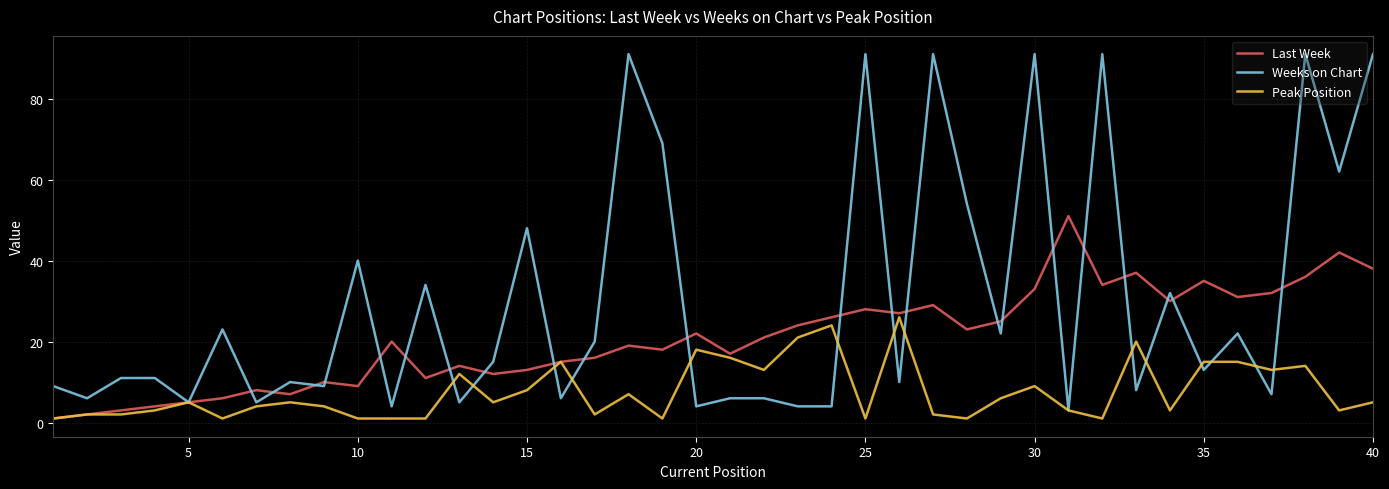

Is this an area chart (filled region under the line)?

No